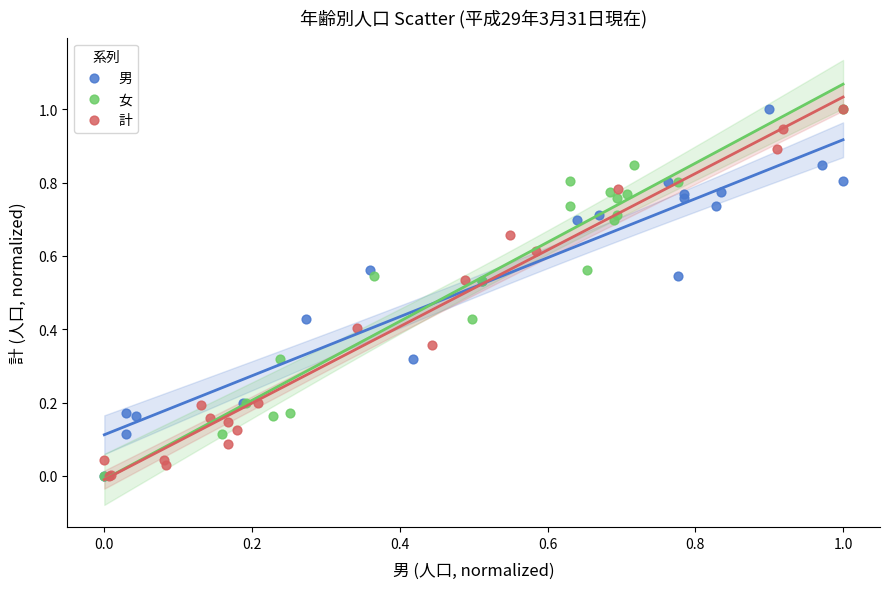

What are all the series names shown in the legend?

男, 女, 計